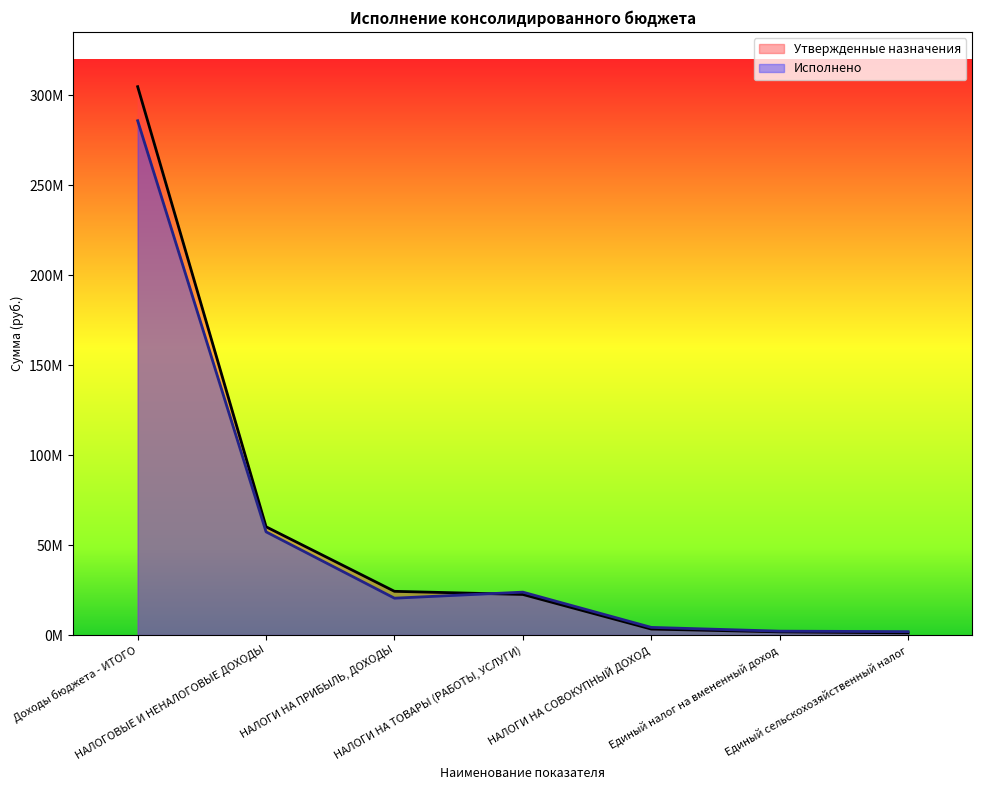

What is the approximate value of Исполнено at НАЛОГИ НА СОВОКУПНЫЙ ДОХОД?

4257381.3